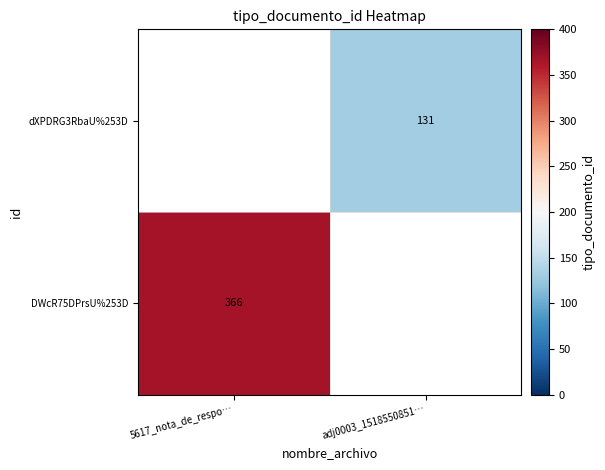

True or false: DWcR75DPrsU%253D has a value of 243 at 5617_nota_de_respo….

False